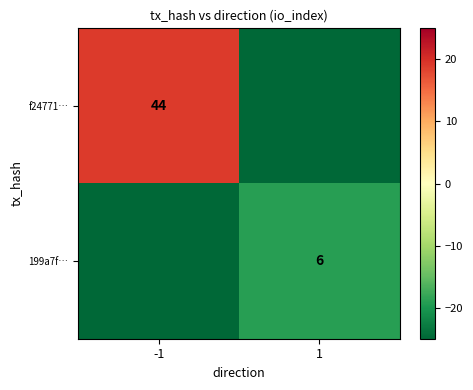

What is the spread (max minus min) of values at -1?

44